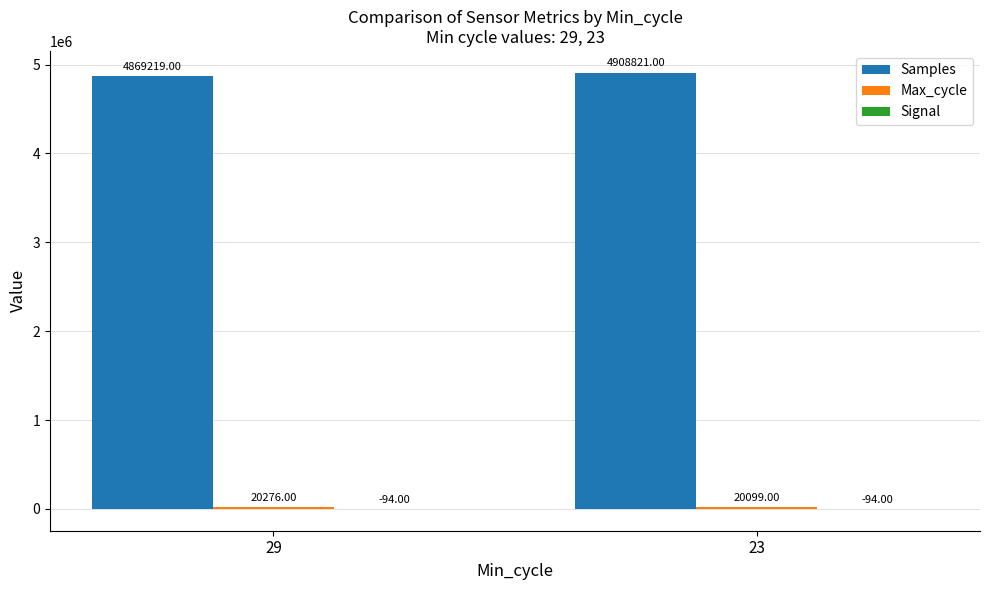

What is the total value across all series at 23?

4928826